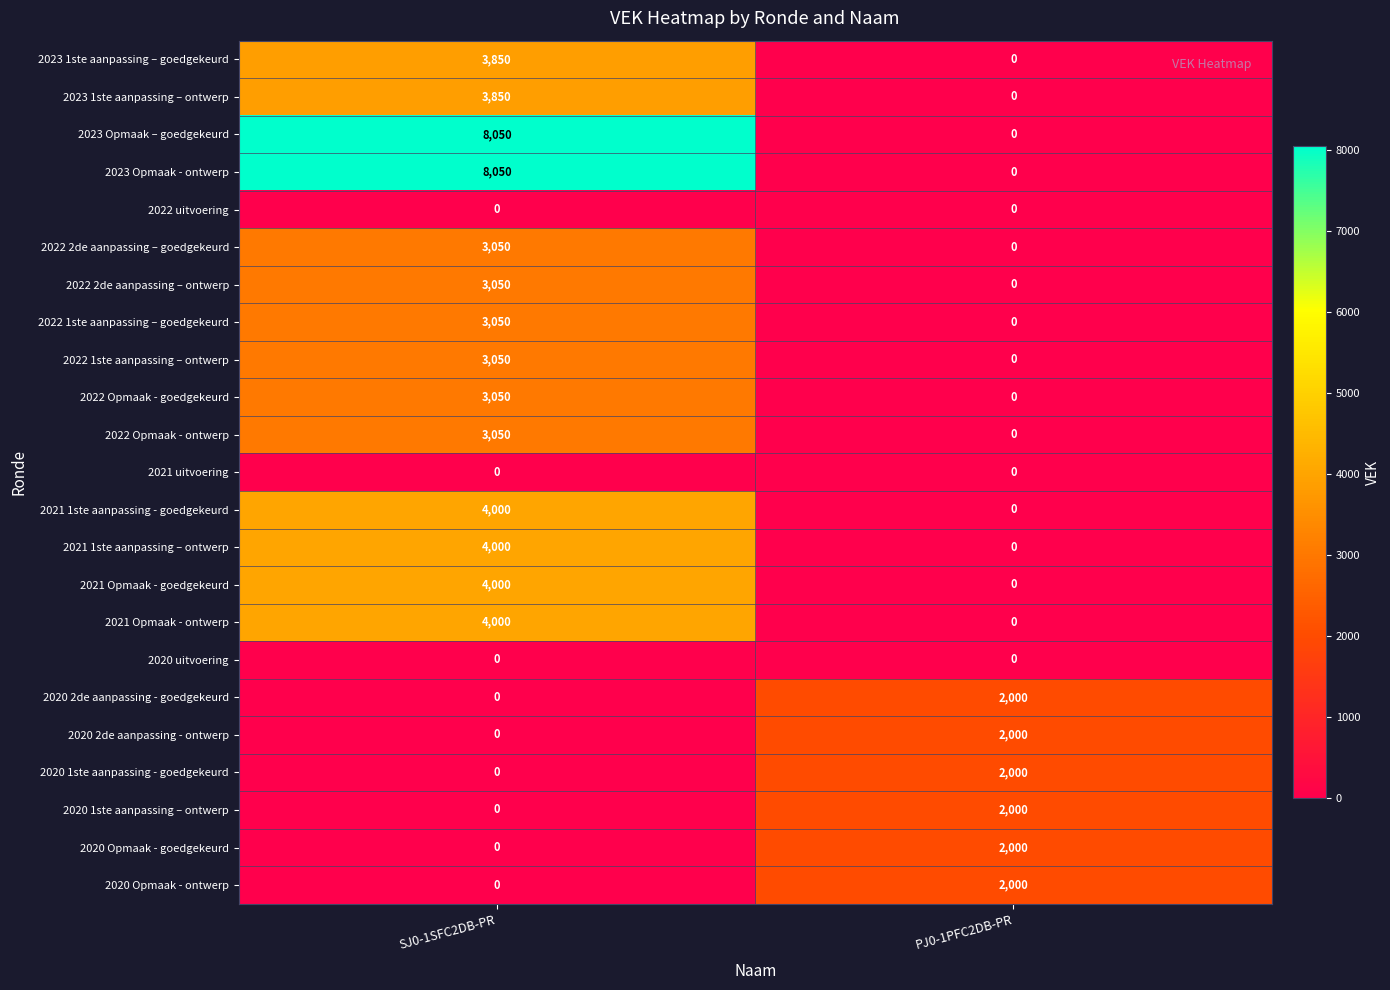

What is the maximum value shown in the chart?

8050